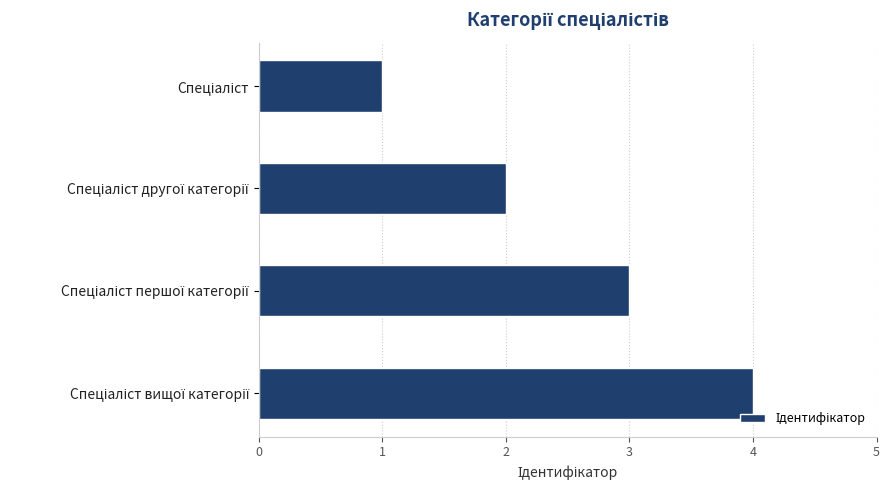

What is the difference between the maximum and minimum values?

3